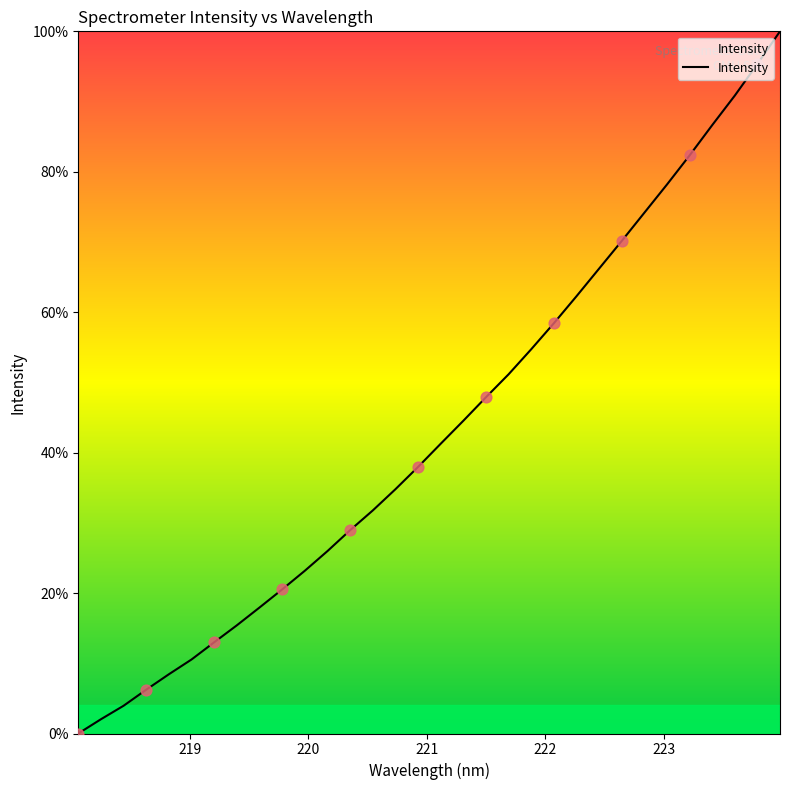

What is the greatest value displayed?

100.0